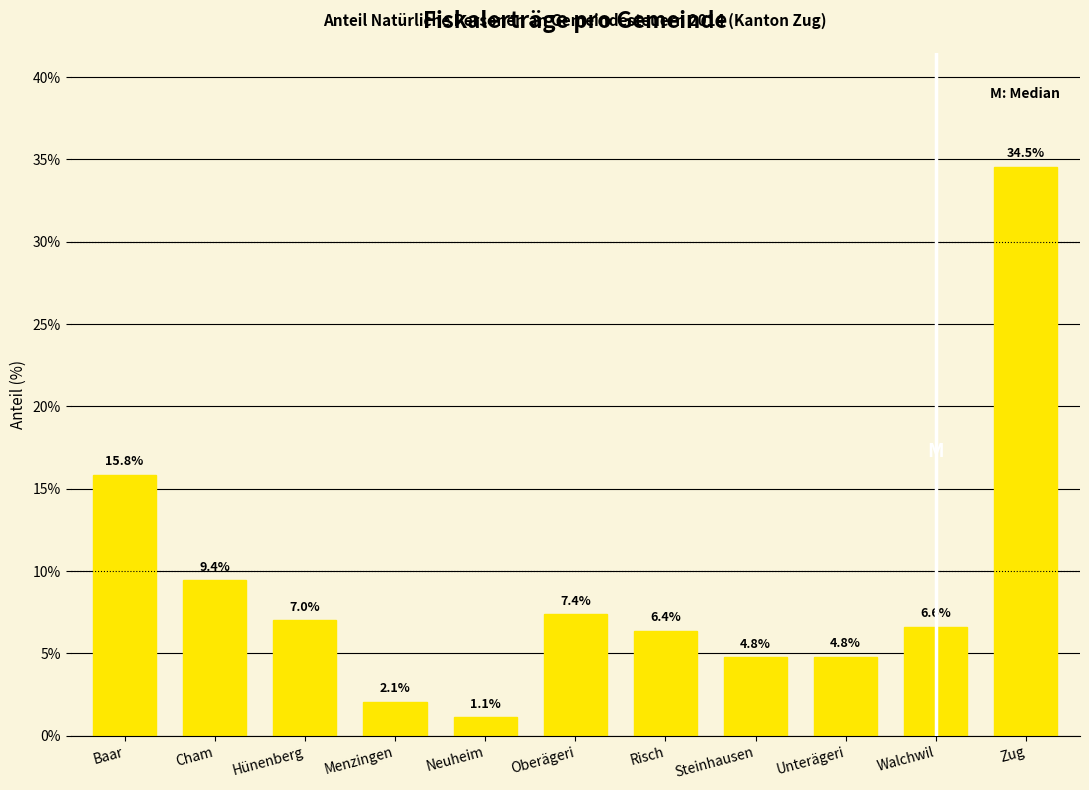

At which label is the value closest to 17?

Baar